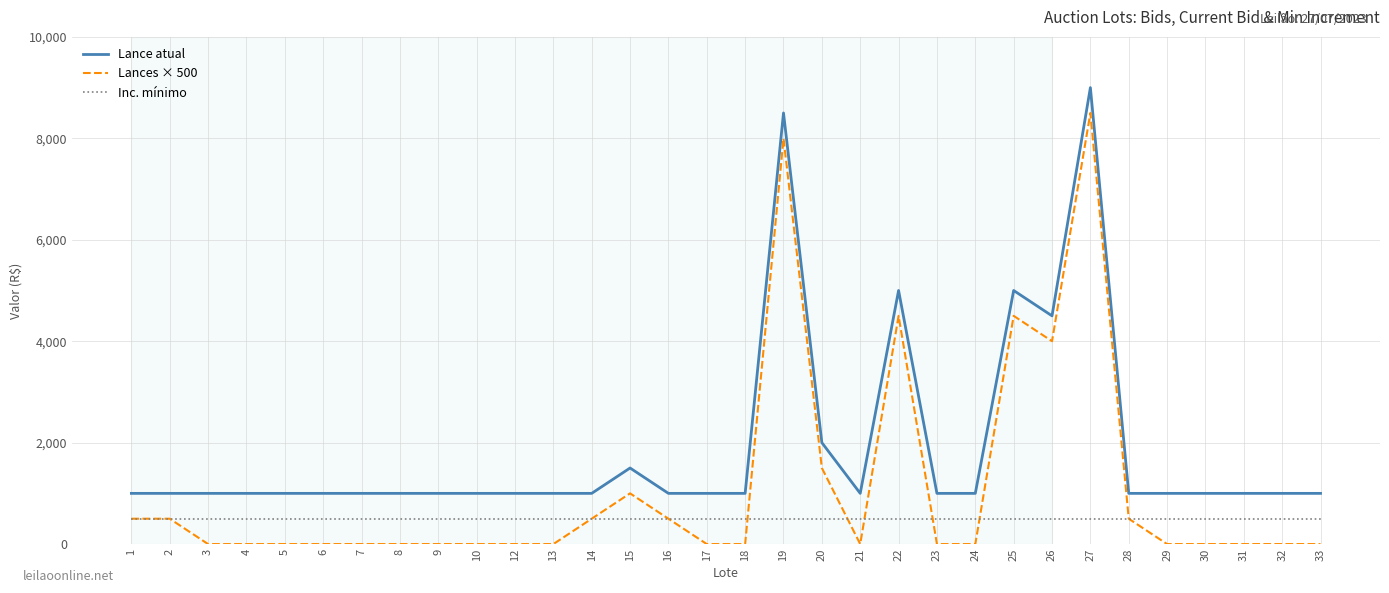

How many lines are shown in the chart?

3